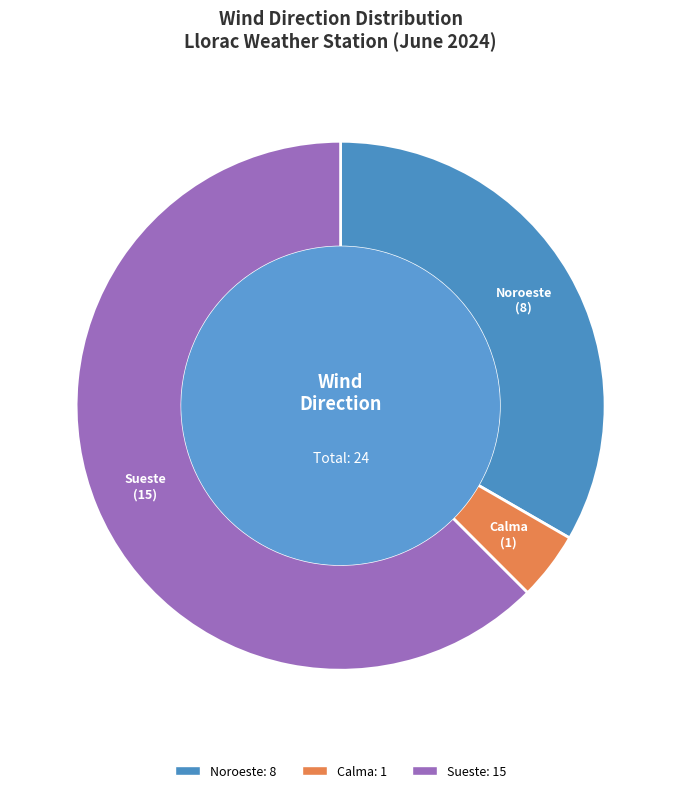

Is there any slice that represents more than half of the pie?

Yes